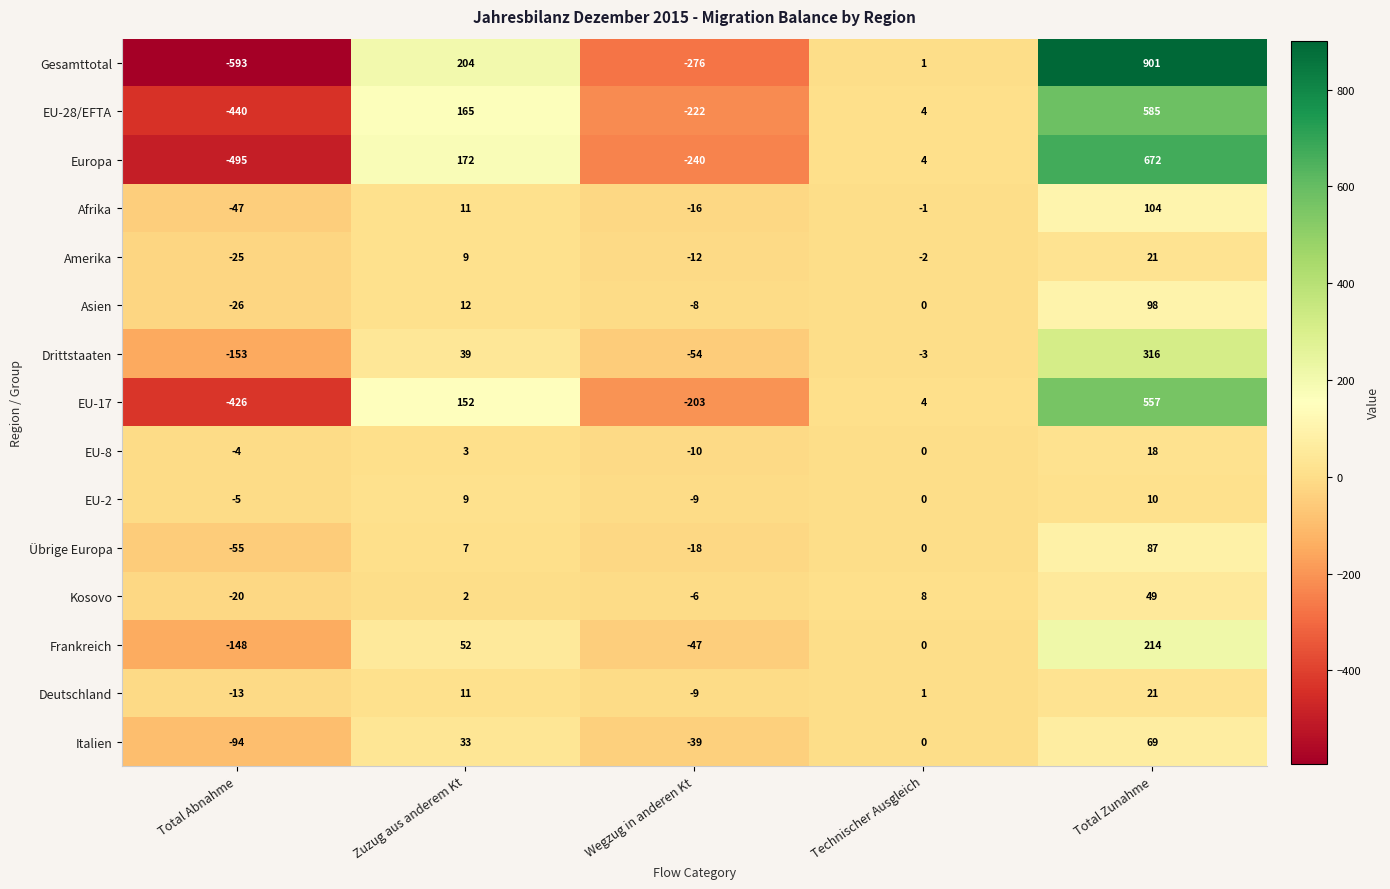

Which series changed the most between Total Abnahme and Zuzug aus anderem Kt?

Gesamttotal